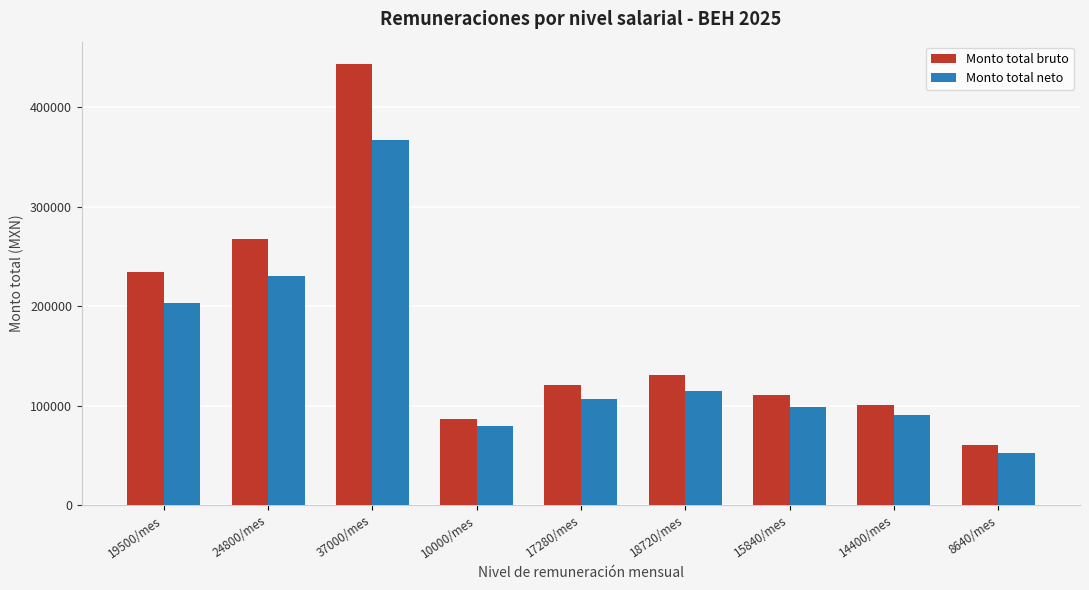

Which series changed the most between 15840/mes and 14400/mes?

Monto total bruto